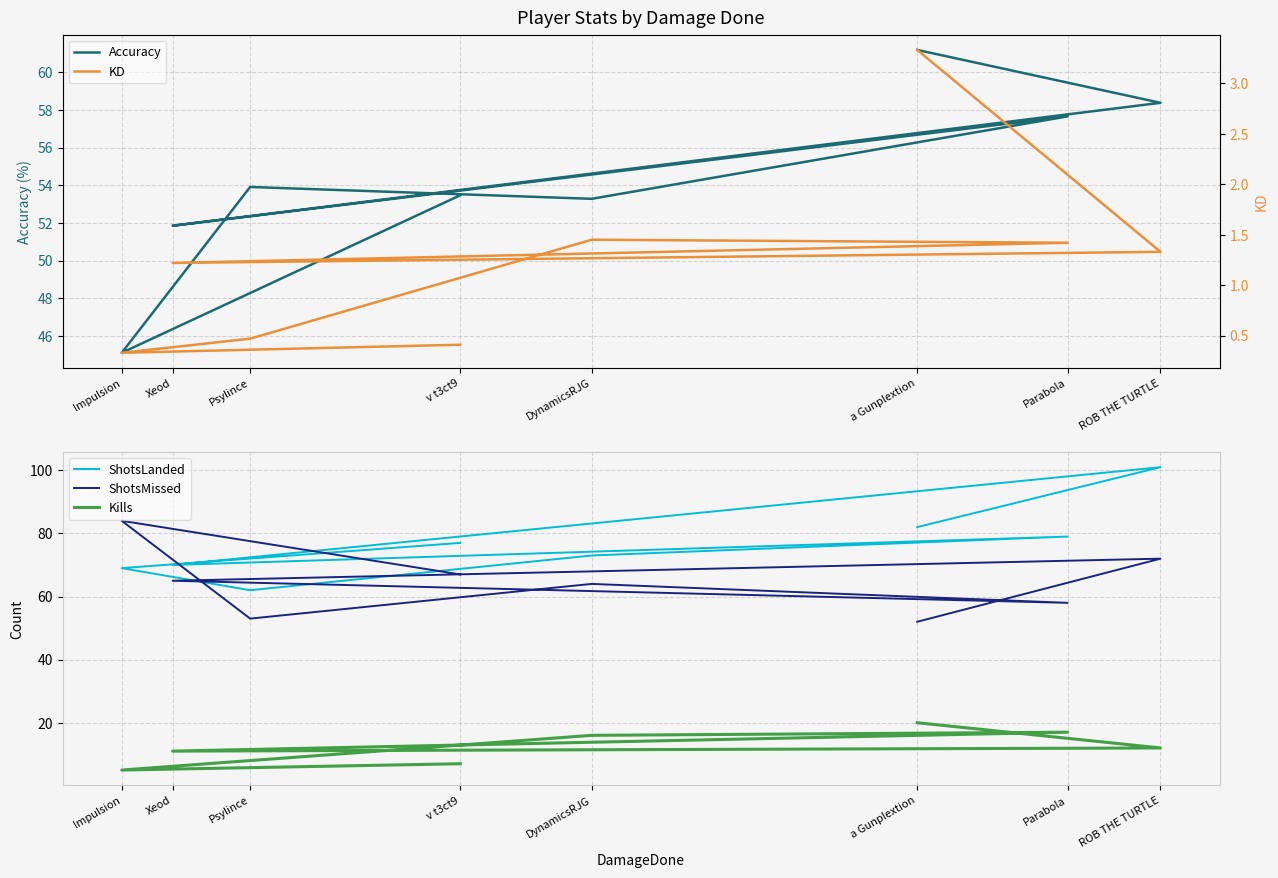

True or false: Kills has a value of 12.0 at ROB THE TURTLE.

True